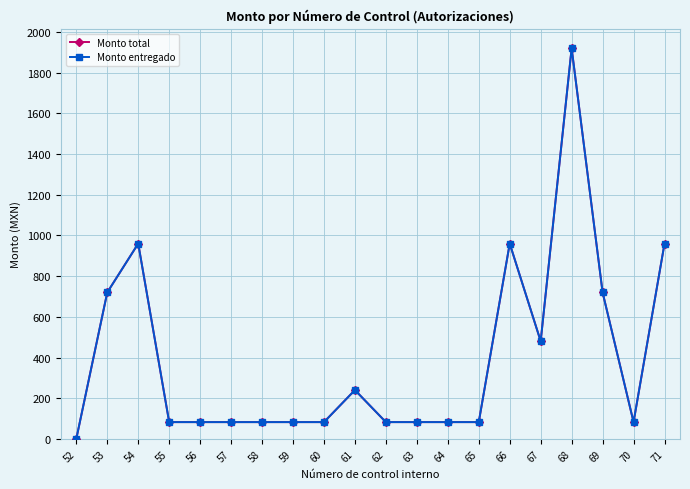

Which series has the largest total across all categories?

Monto total